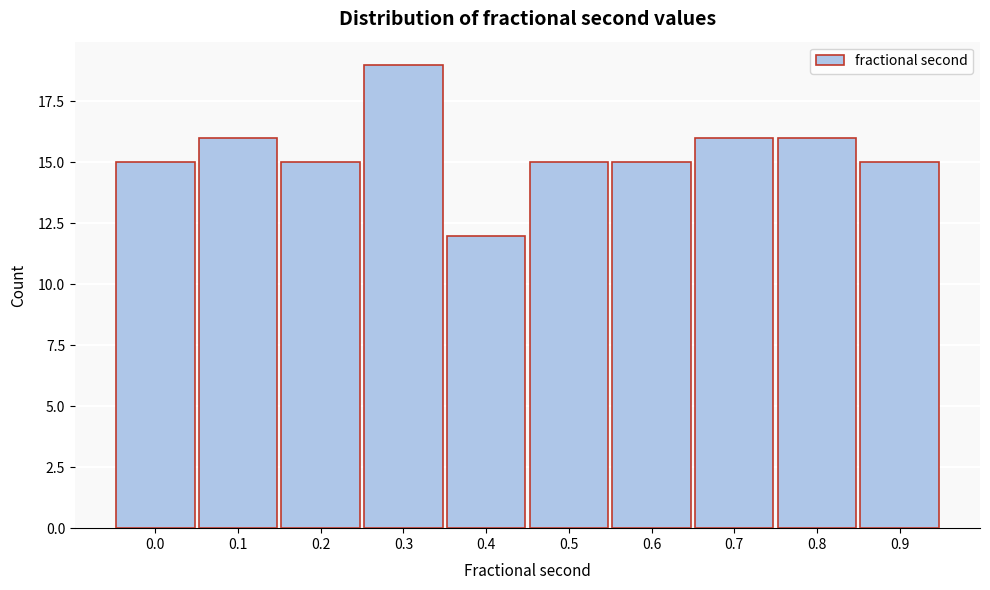

Reading left to right, extract all data points from this chart.

0.0=15	0.1=16	0.2=15	0.3=19	0.4=12	0.5=15	0.6=15	0.7=16	0.8=16	0.9=15